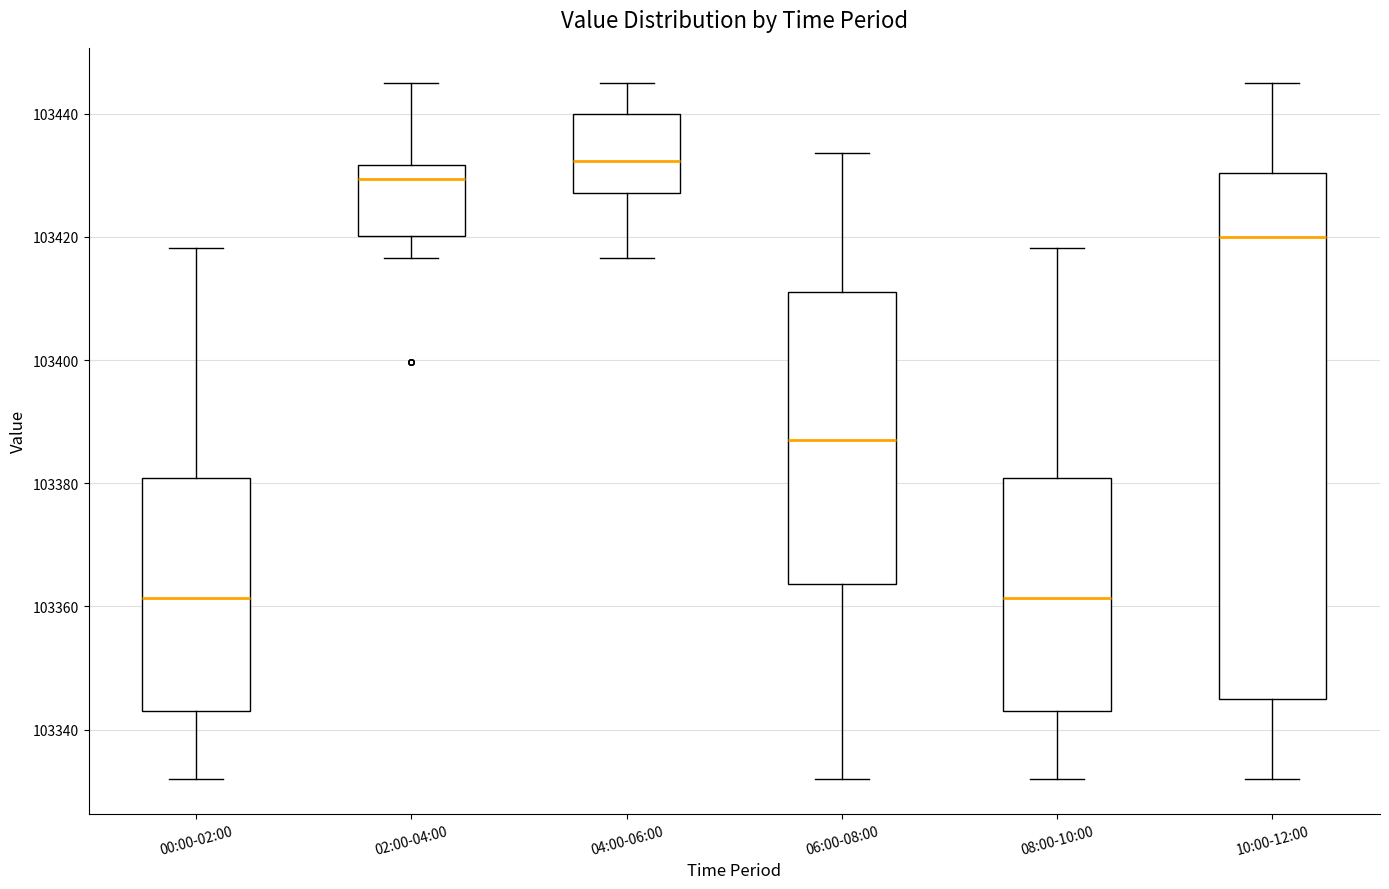

Reading left to right, read every box against the y-axis: the position of its median line, the range the box covers, and the ends of its whiskers. The values are not printed on the chart, so give them approximately, as read against the axis.

00:00-02:00: median 103362, box 103344 to 103380, whiskers 103332 to 103418
02:00-04:00: median 103430, box 103420 to 103432, whiskers 103416 to 103446
04:00-06:00: median 103432, box 103428 to 103440, whiskers 103416 to 103446
06:00-08:00: median 103388, box 103364 to 103412, whiskers 103332 to 103434
08:00-10:00: median 103362, box 103344 to 103380, whiskers 103332 to 103418
10:00-12:00: median 103420, box 103344 to 103430, whiskers 103332 to 103446